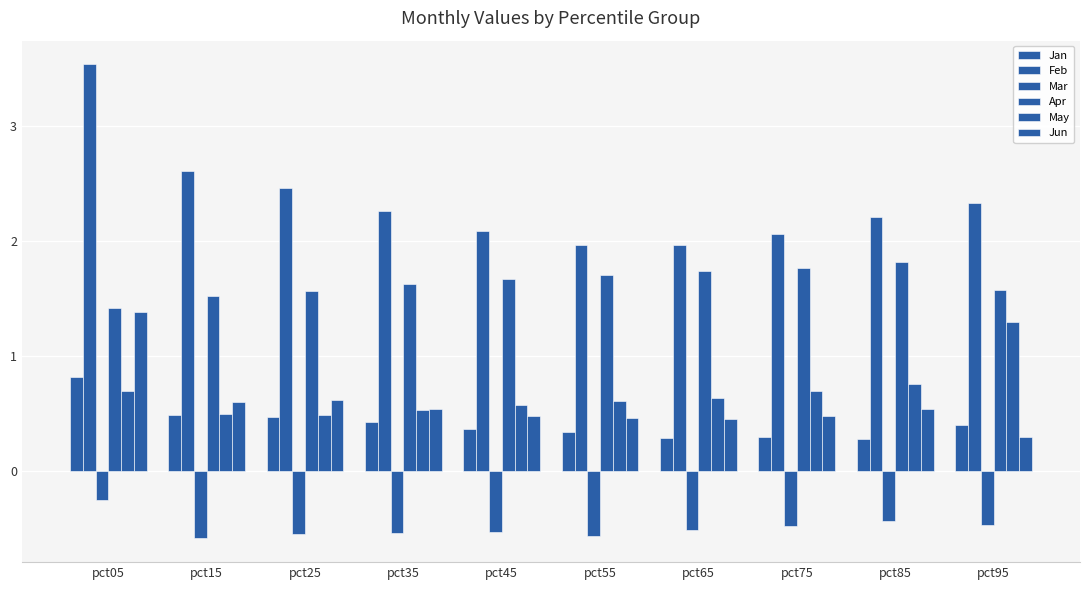

Does the chart contain stacked bars?

No